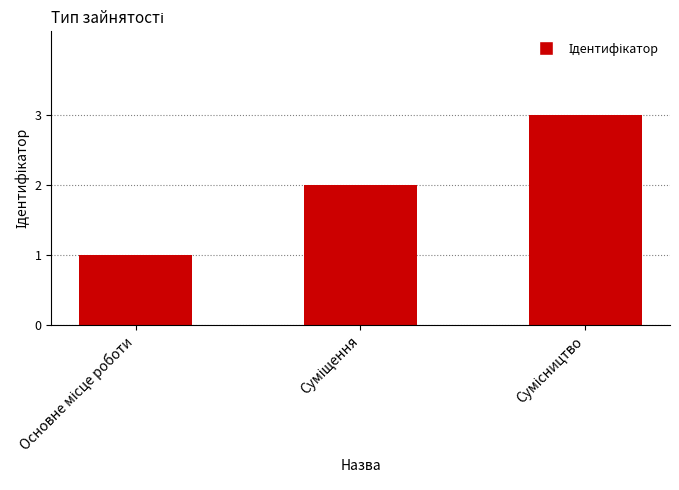

What is the sum of all values?

6